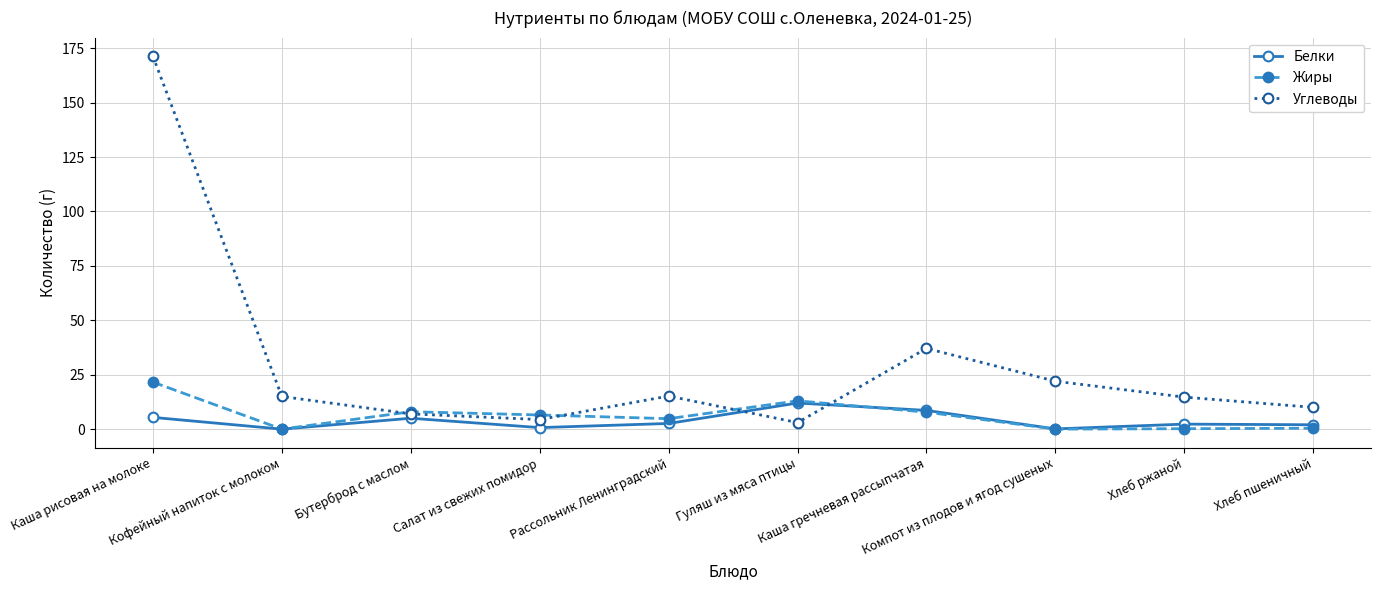

Count the number of data series in this chart.

3